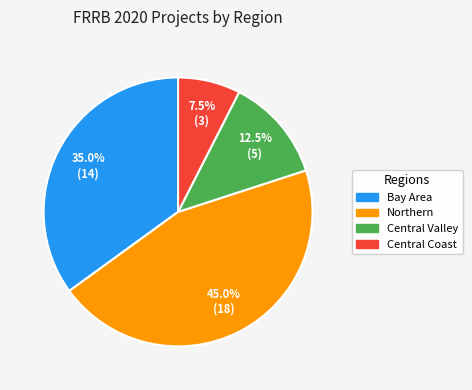

Which slice is the smallest?

Central Coast